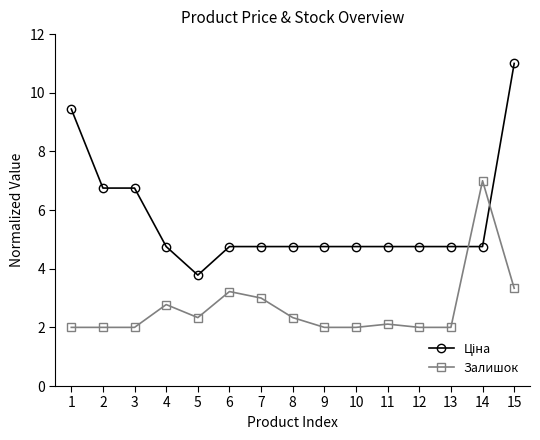

At which category is the sum across all series the highest?

15